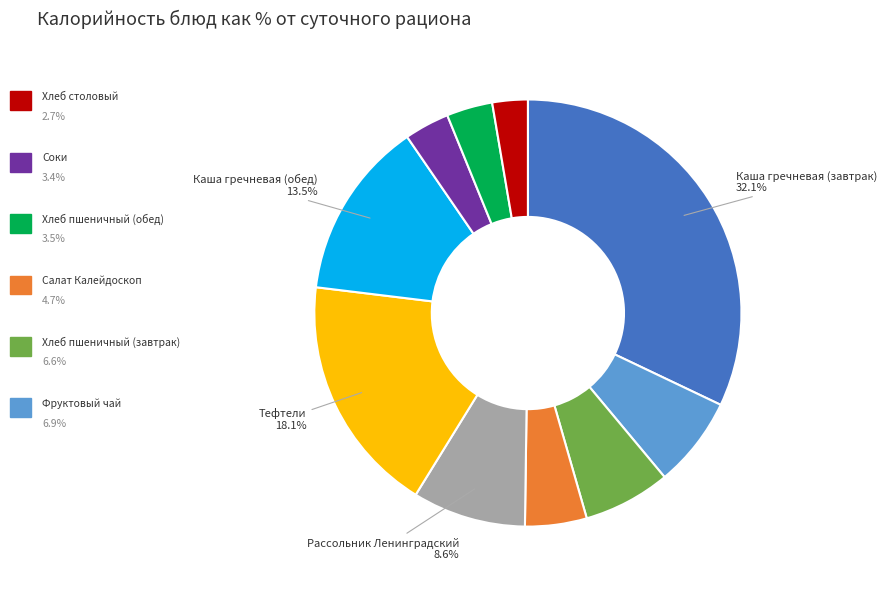

To the nearest percent, what is the average slice percentage?

10%